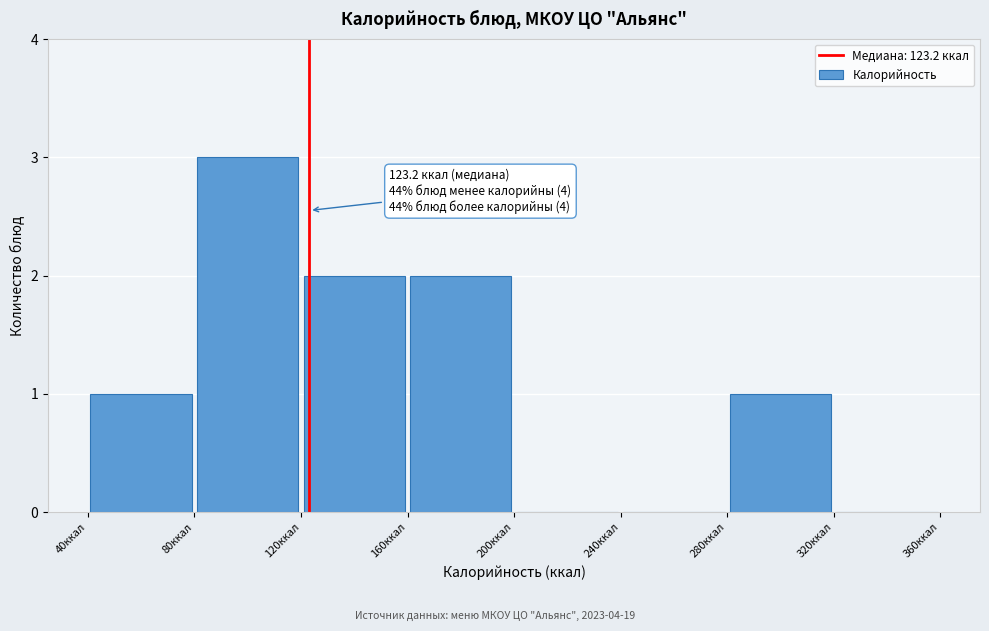

Which range on the x-axis has the tallest bar?

80 to 120